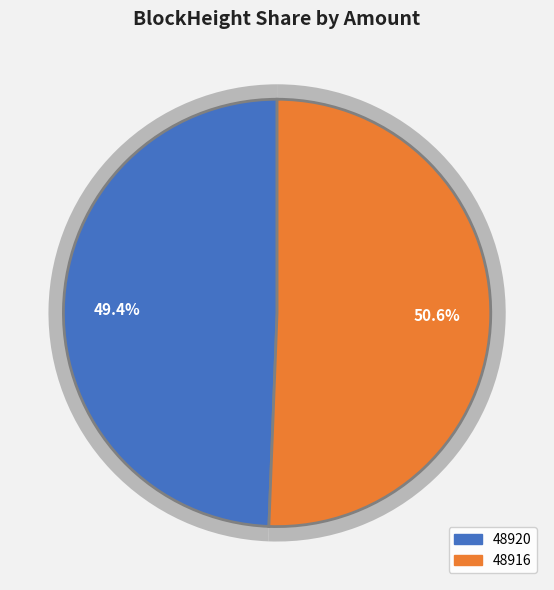

Count the number of slices in the pie.

2